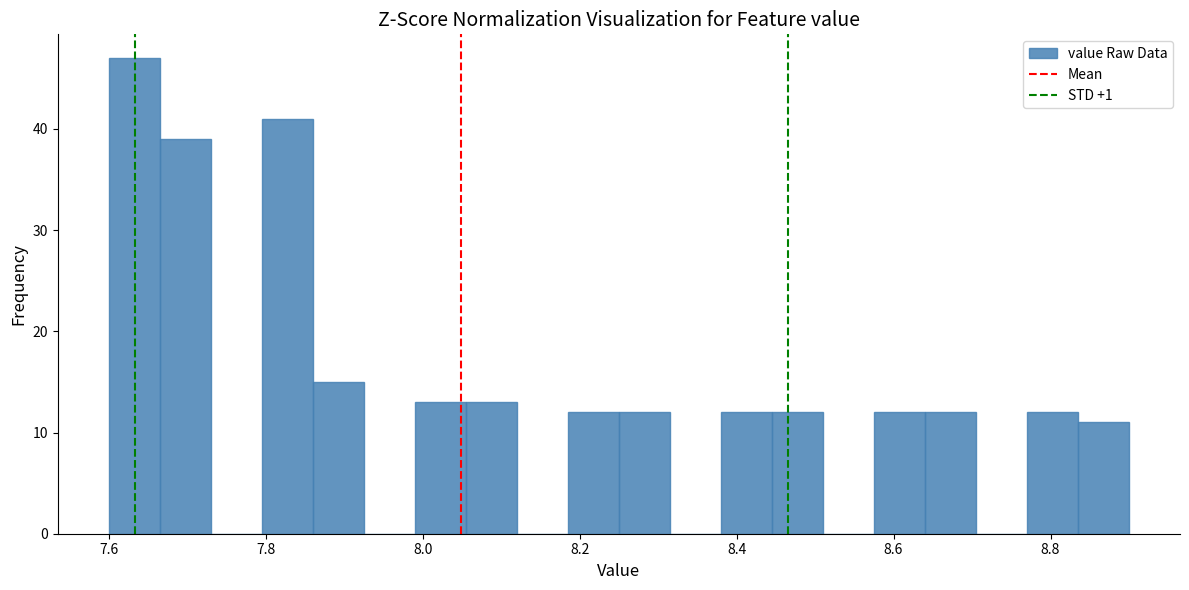

Read against the x-axis, roughly where is the centre of the tallest bar?

7.64